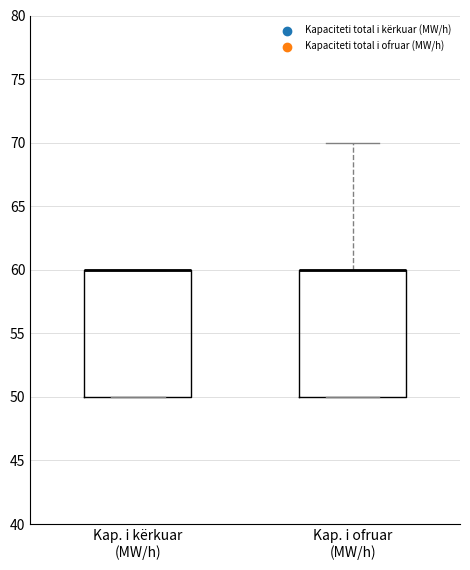

Where is the upper edge of the box for Kap. i kërkuar (MW/h) on the y-axis? The values are not printed on the chart, so give them approximately, as read against the axis.

60